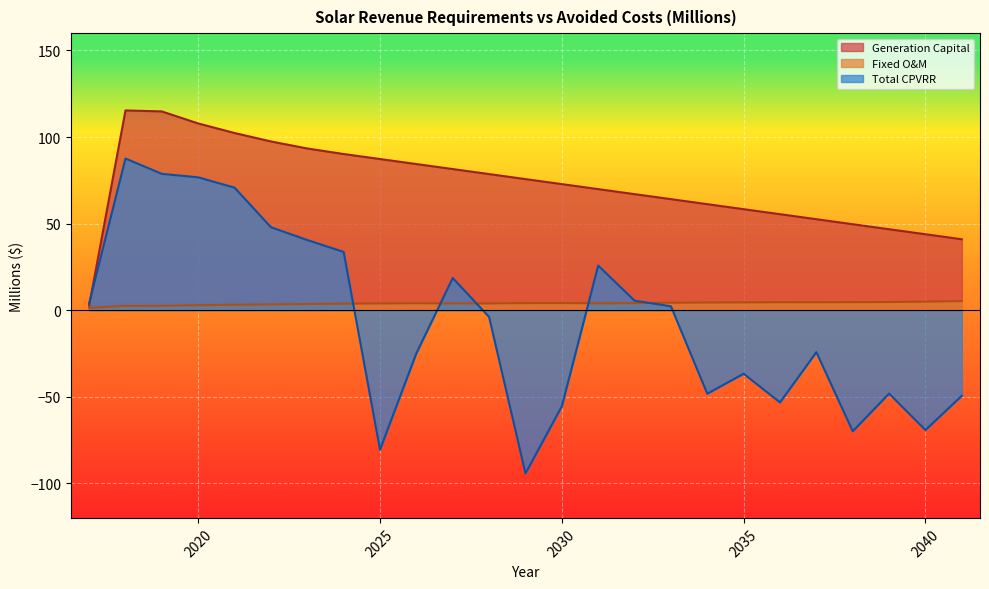

Where do Generation Capital and Total CPVRR first cross each other?

2017 and 2018